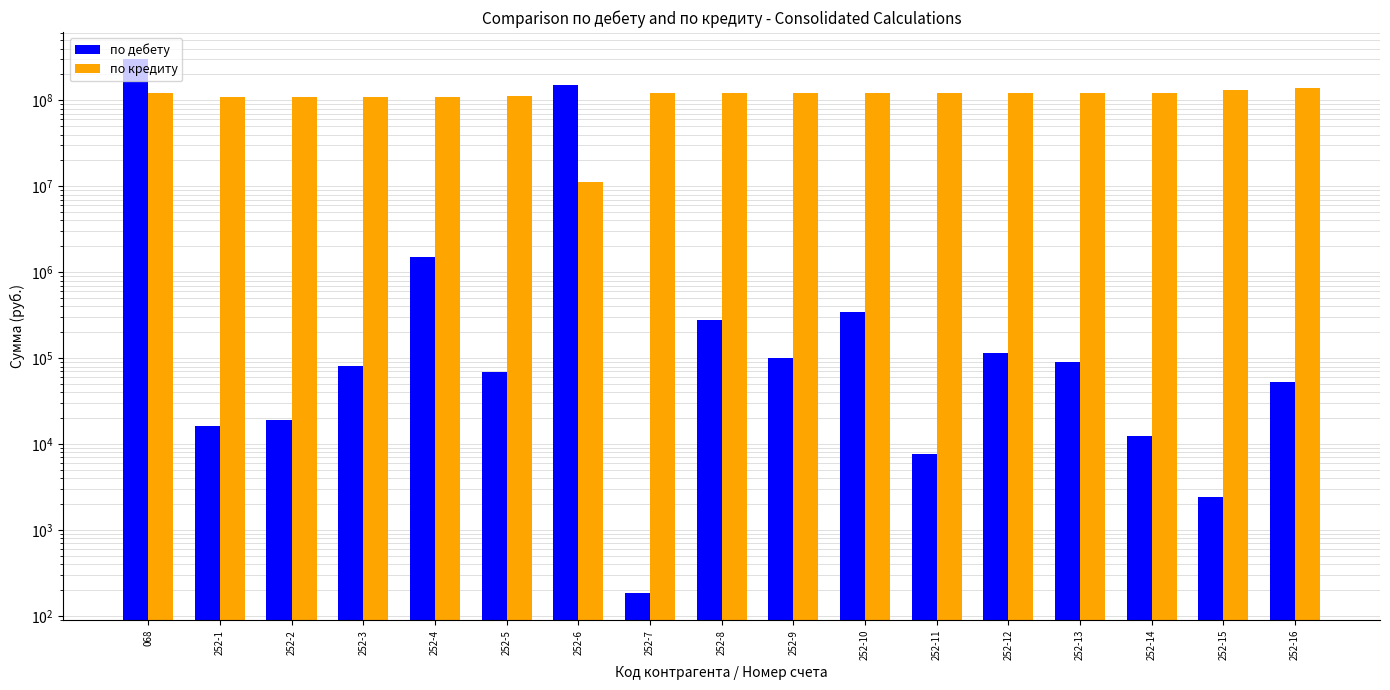

How many values in the по дебету series are below 80593?

8